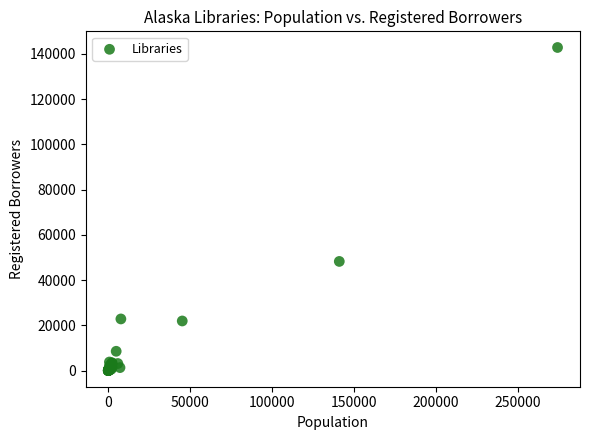

What Y value in the scatter plot is closest to 71397?

48245